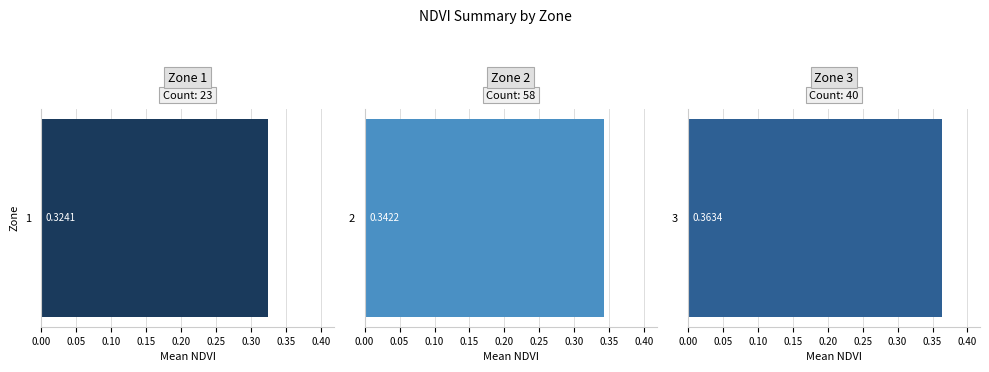

The value at 1 is 0.3. True or false?

True